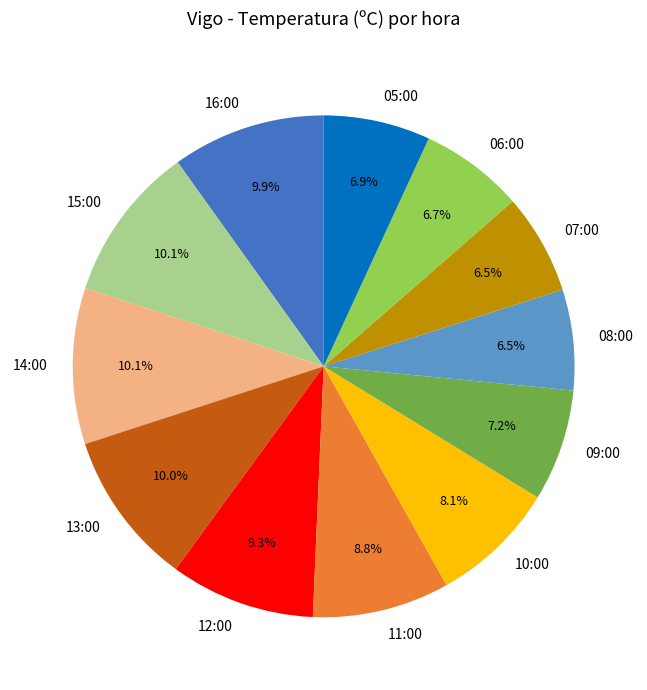

Does any single category account for the majority?

No